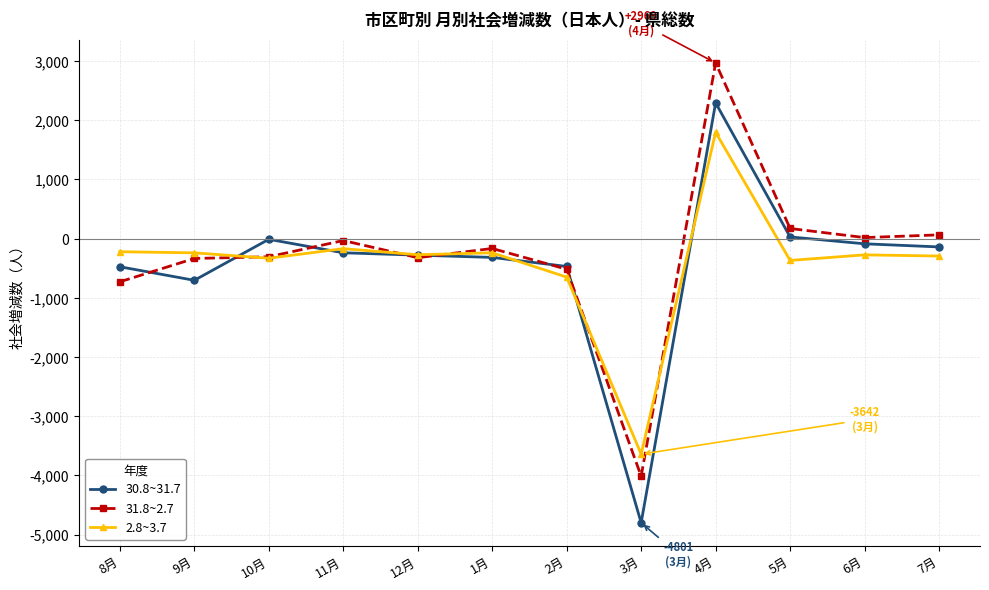

At which category does the chart reach its minimum across all series?

3月